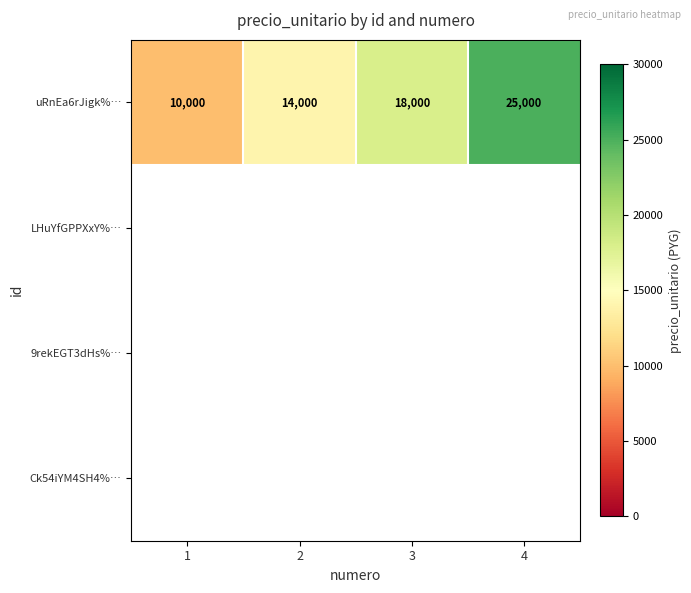

The uRnEa6rJigk%… series shows 3411 at 2. True or false?

False